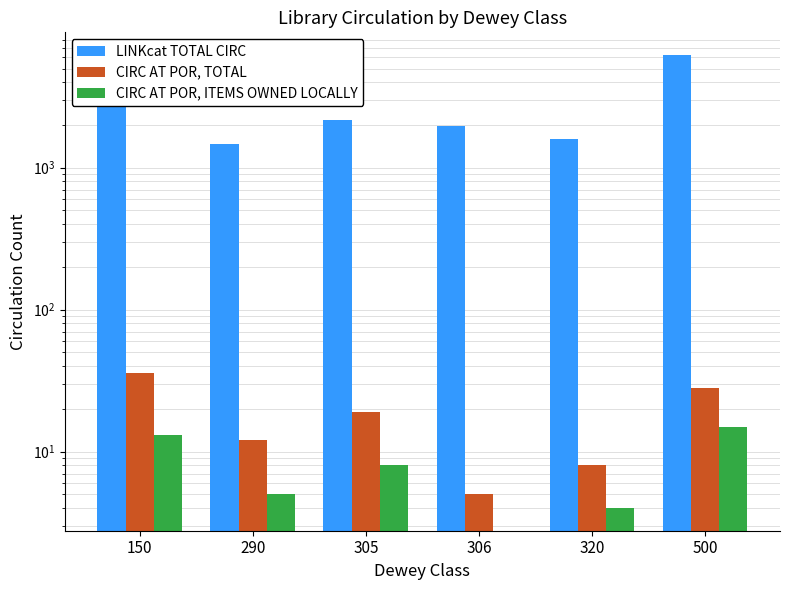

What is the approximate value of CIRC AT POR, ITEMS OWNED LOCALLY at 150?

13